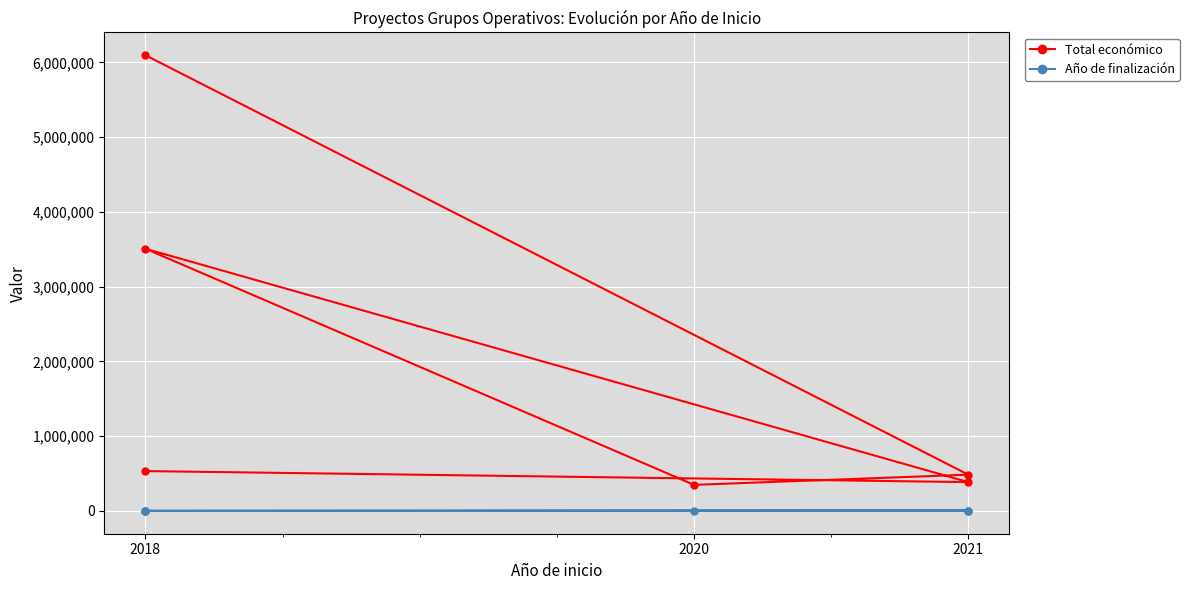

What is the sum of all Total económico values?

11357883